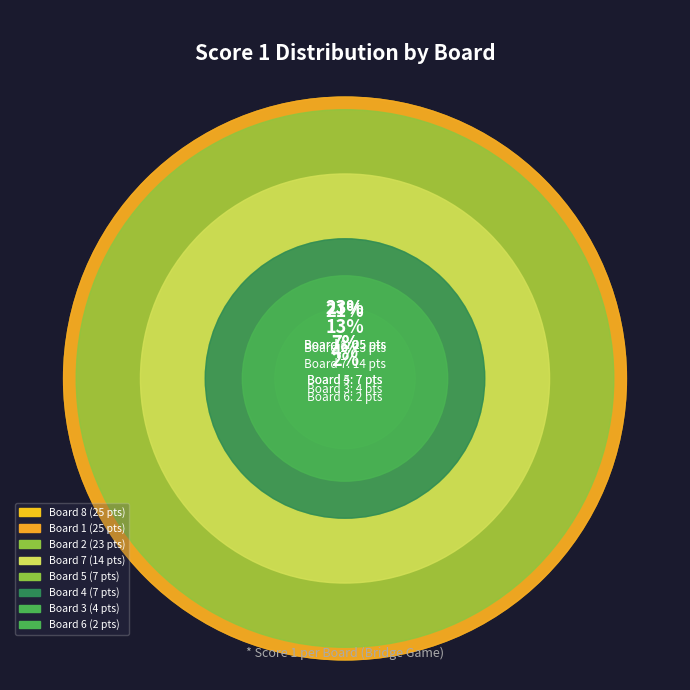

What percentage do 6 and 3 together represent?

5.6%